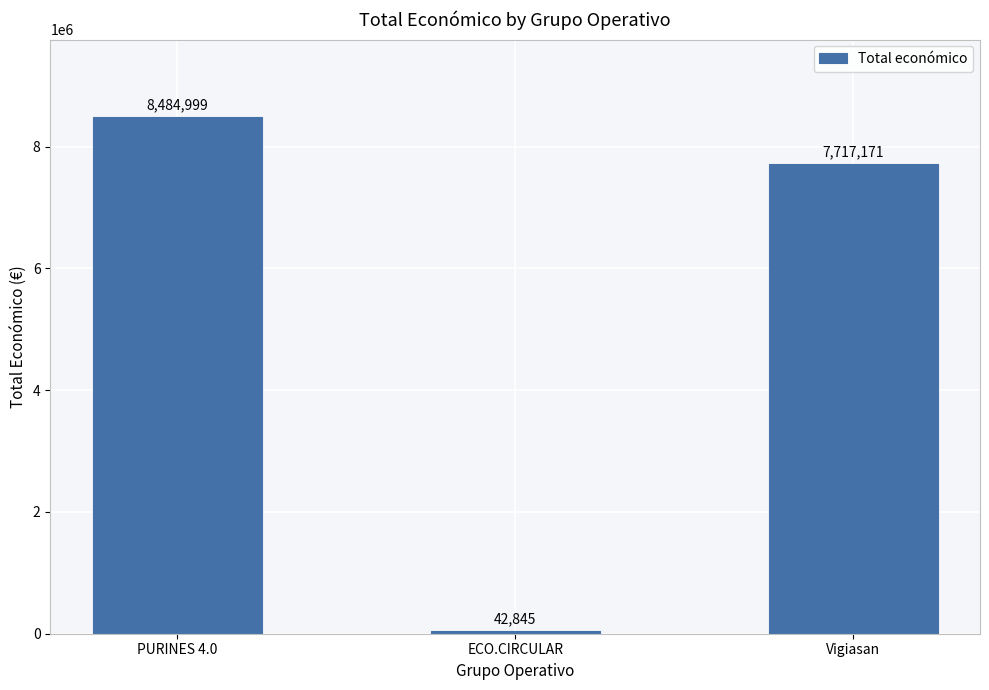

What is the average value?

5415005